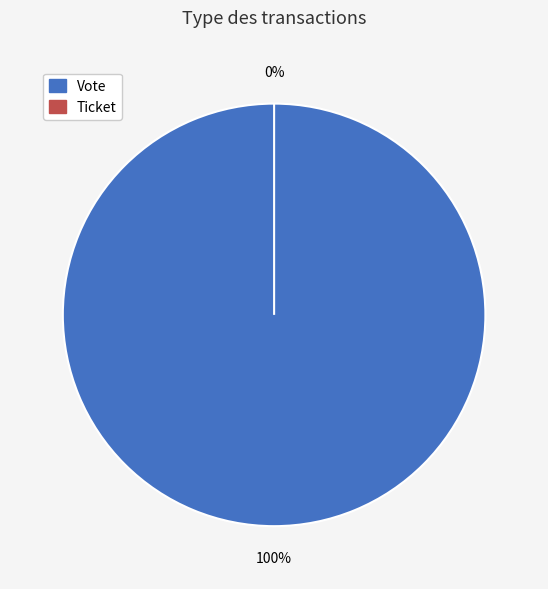

True or false: Vote accounts for 94% of the total.

False